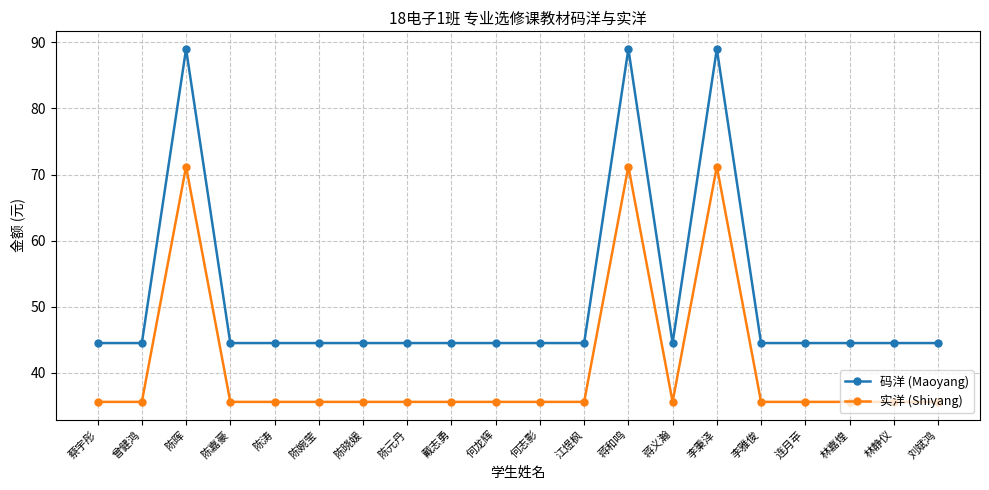

What are all the series names shown in the legend?

码洋 (Maoyang), 实洋 (Shiyang)